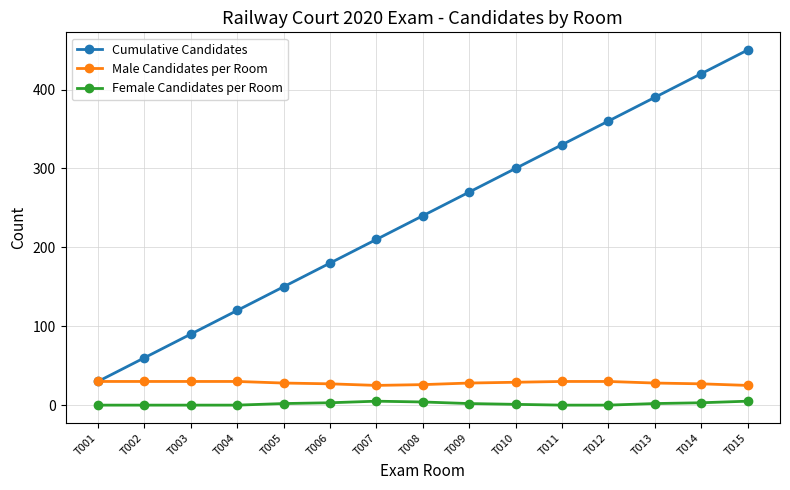

Between T001 and T012, which series saw the biggest shift?

Cumulative Candidates